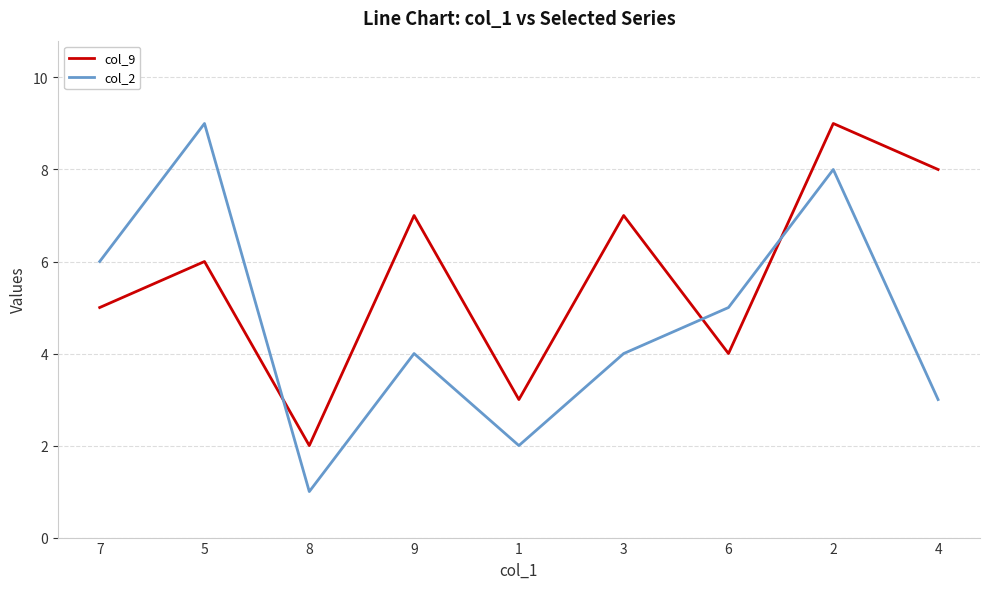

Reading left to right, what are all the values shown in this chart?

col_9: 5	6	2	7	3	7	4	9	8
col_2: 6	9	1	4	2	4	5	8	3